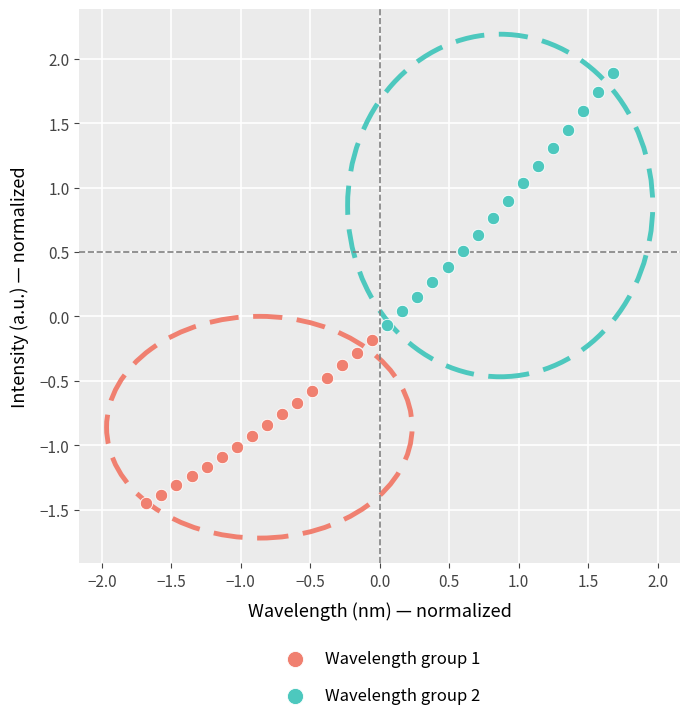

Which series contains the lowest Y value?

Wavelength group 1